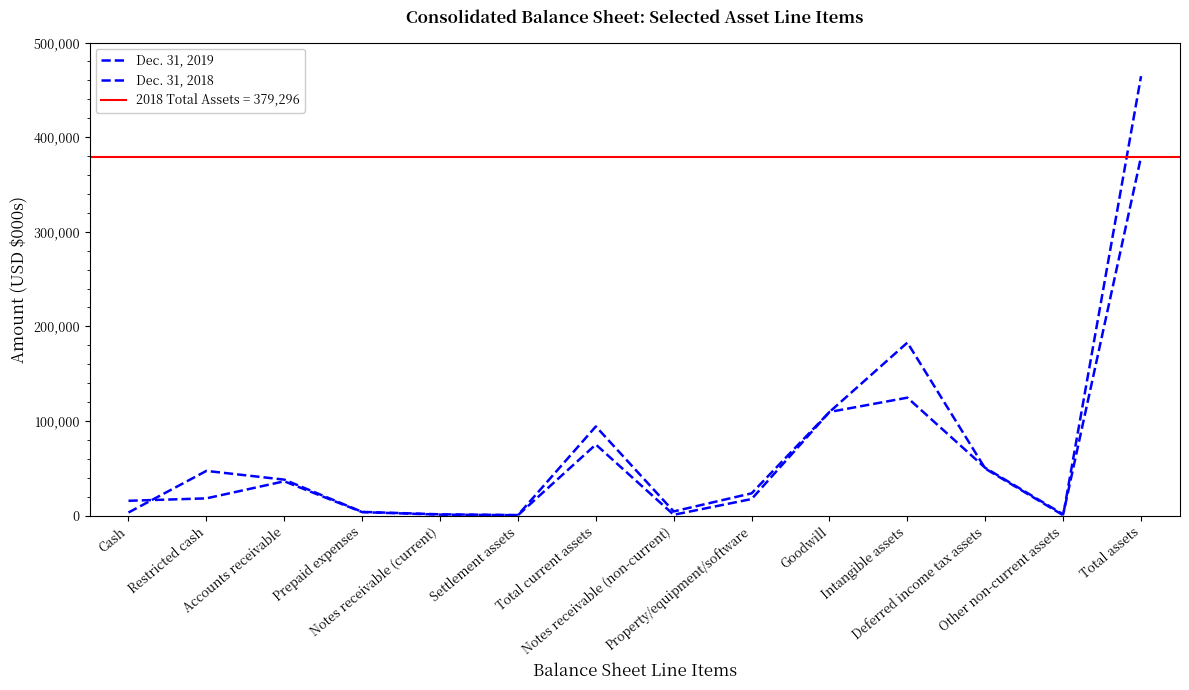

How many data points in Dec. 31, 2018 are less than 18200?

7